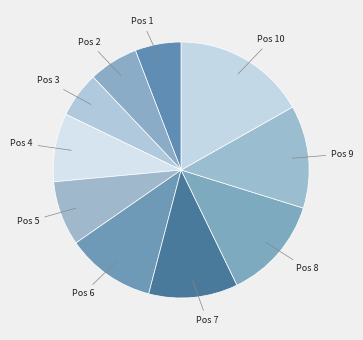

Is it true that Pos 1 is 6% of the pie?

True